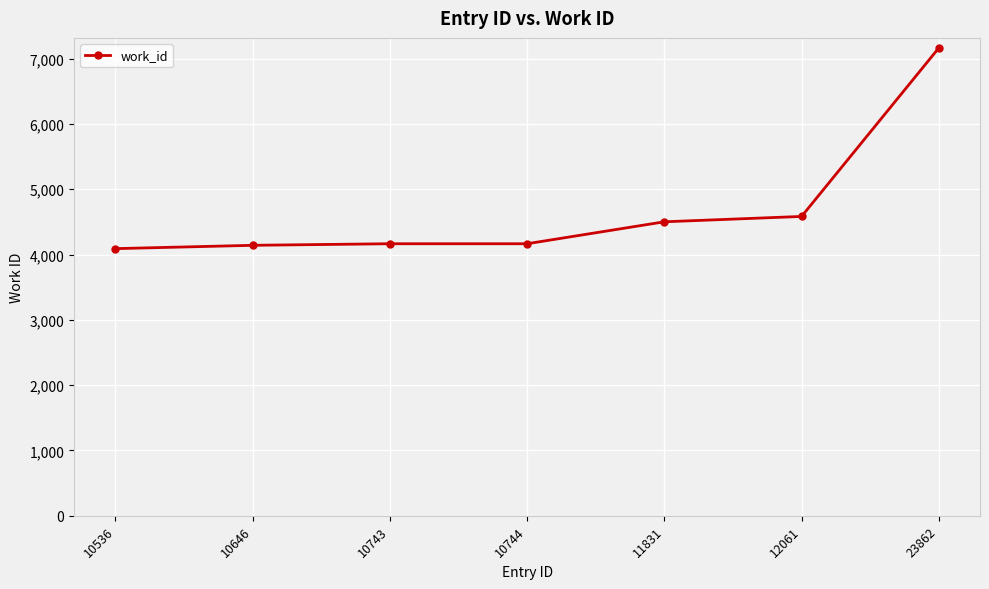

Which label corresponds to the largest value in the chart?

23862